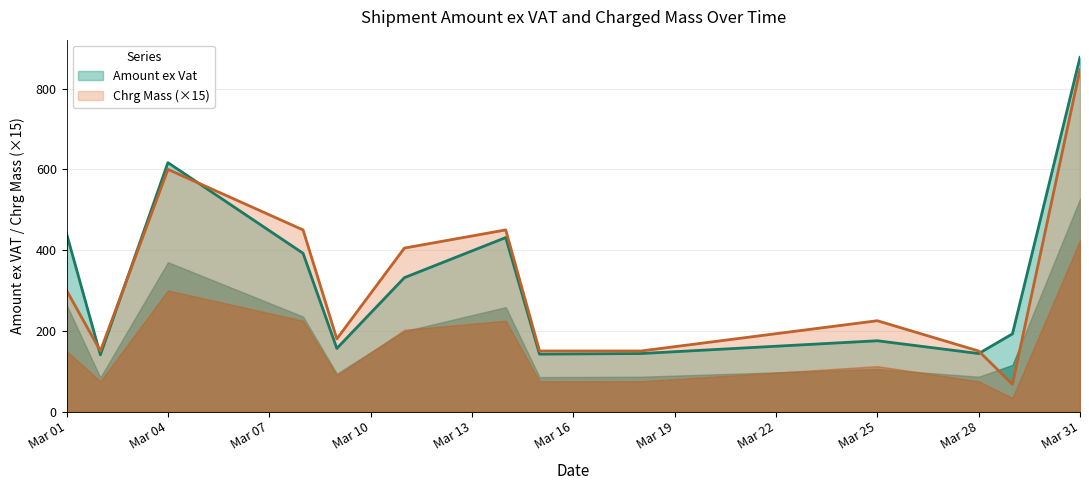

What is the highest value of the Chrg Mass (×15) series?

847.5